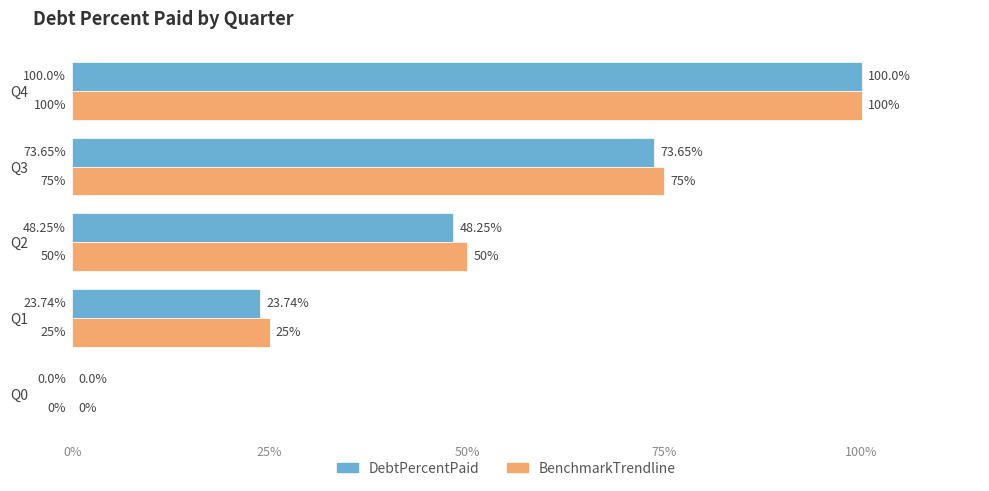

At which category is the sum across all series the highest?

Q4